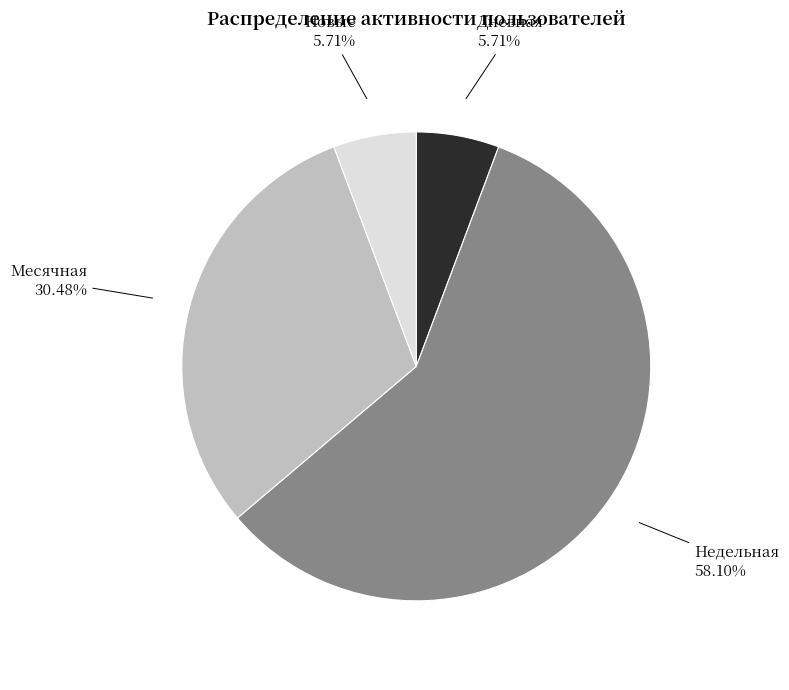

Is Недельная the majority of the pie?

Yes